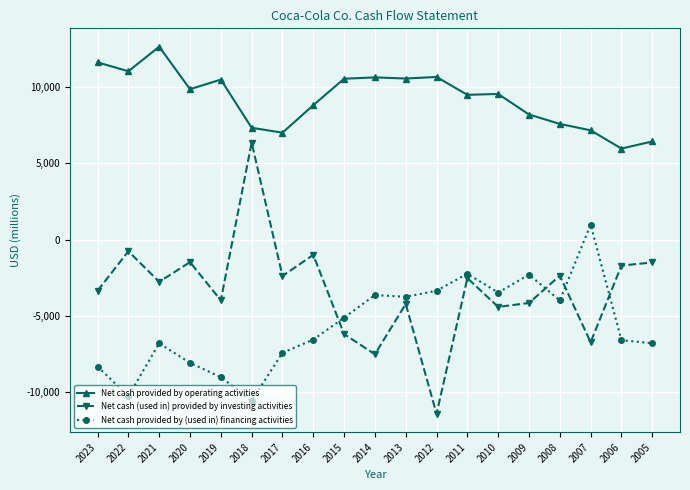

Rank the series by their maximum value, from lowest to highest.

Net cash provided by (used in) financing activities, Net cash (used in) provided by investing activities, Net cash provided by operating activities